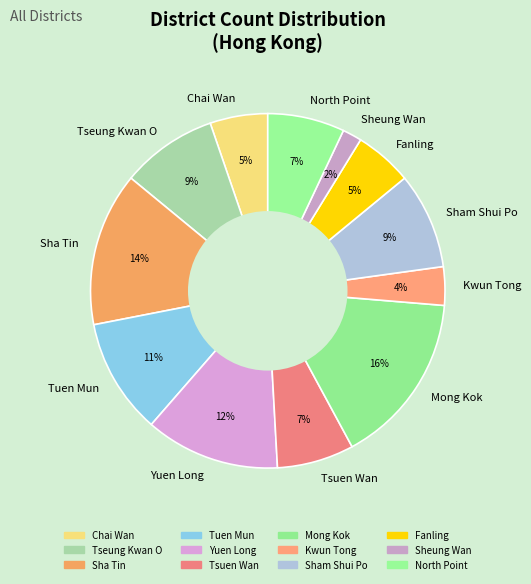

To the nearest percent, what percentage of the pie is Sham Shui Po?

9%